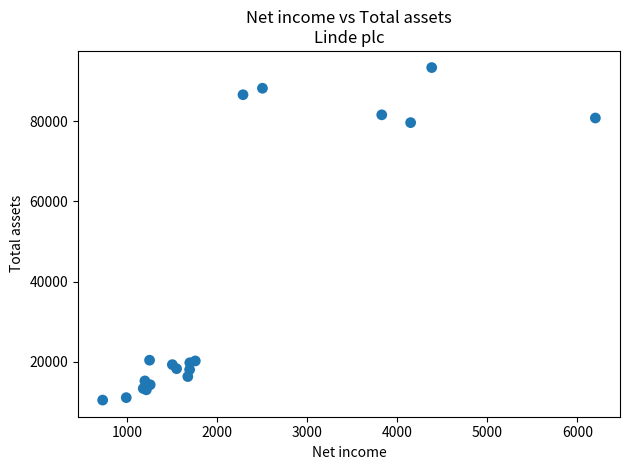

What Y value in the scatter plot is closest to 51938?

79658